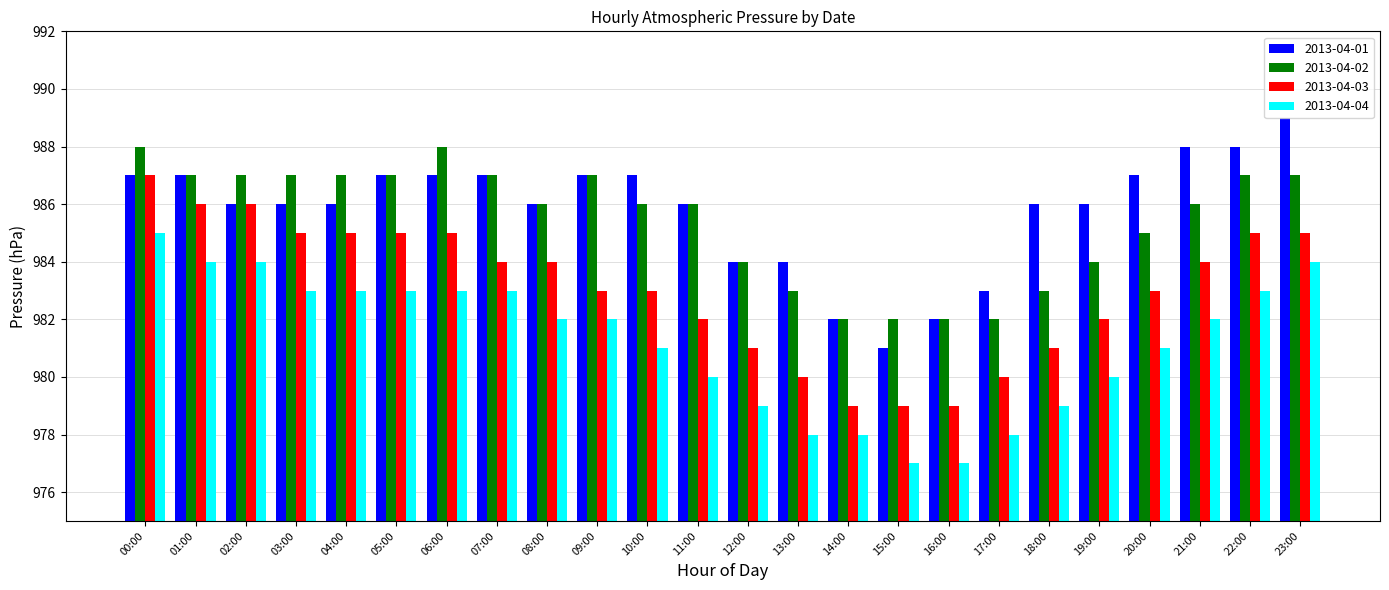

How many 2013-04-01 values are between 986 and 987?

15